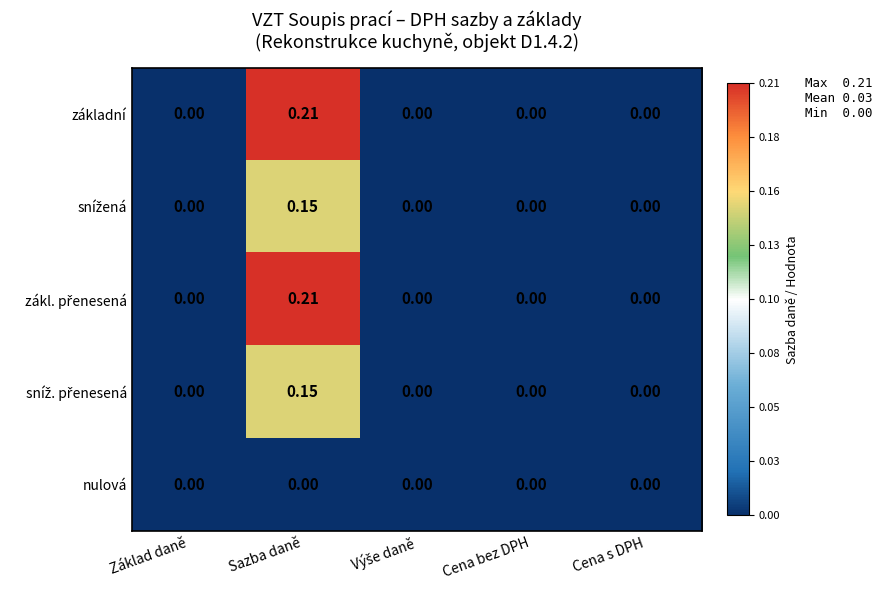

At which category does the chart reach its peak across all series?

Sazba daně